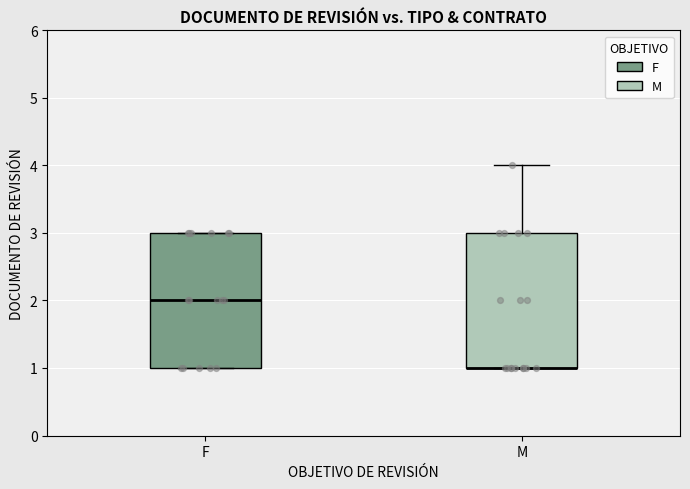

Reading left to right, read every box against the y-axis: the position of its median line, the range the box covers, and the ends of its whiskers. The values are not printed on the chart, so give them approximately, as read against the axis.

F: median 2, box 1 to 3, whiskers 1 to 3
M: median 1 (drawn on the box's lower edge), box 1 to 3, whiskers 1 to 4